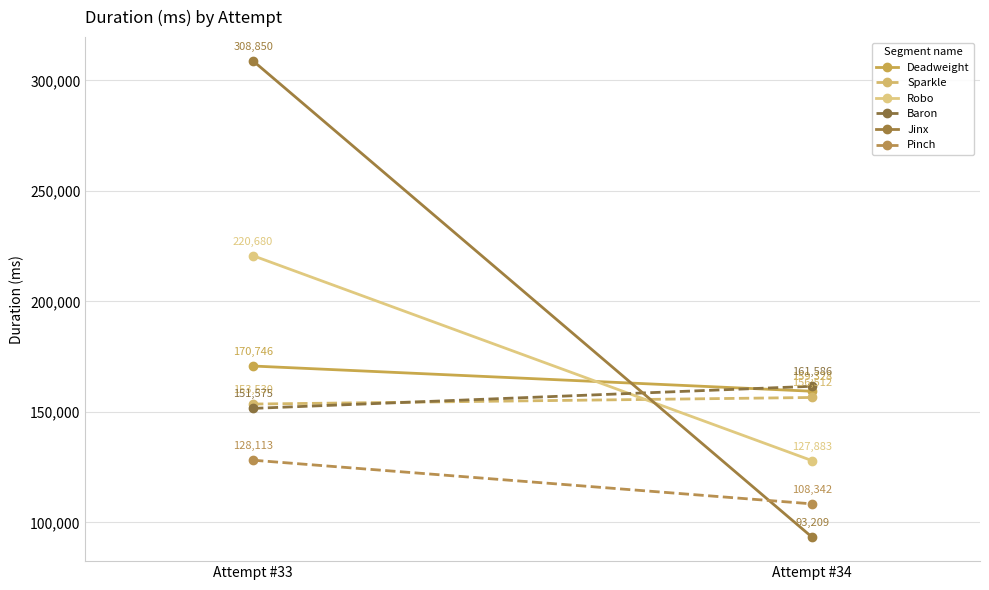

What is the smallest value displayed?

93209